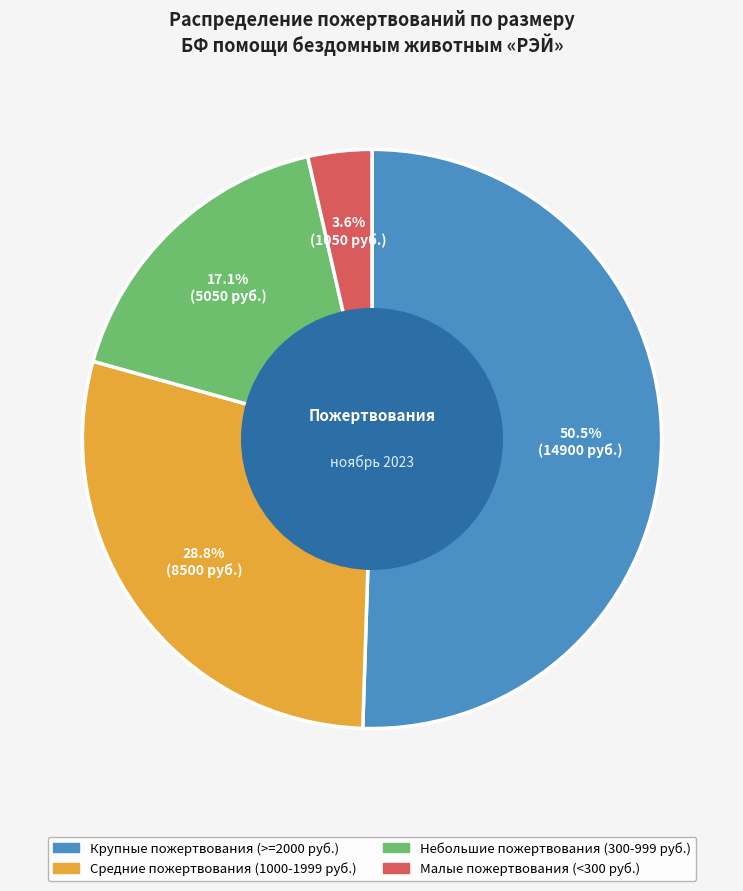

Is there a majority slice in this chart?

Yes